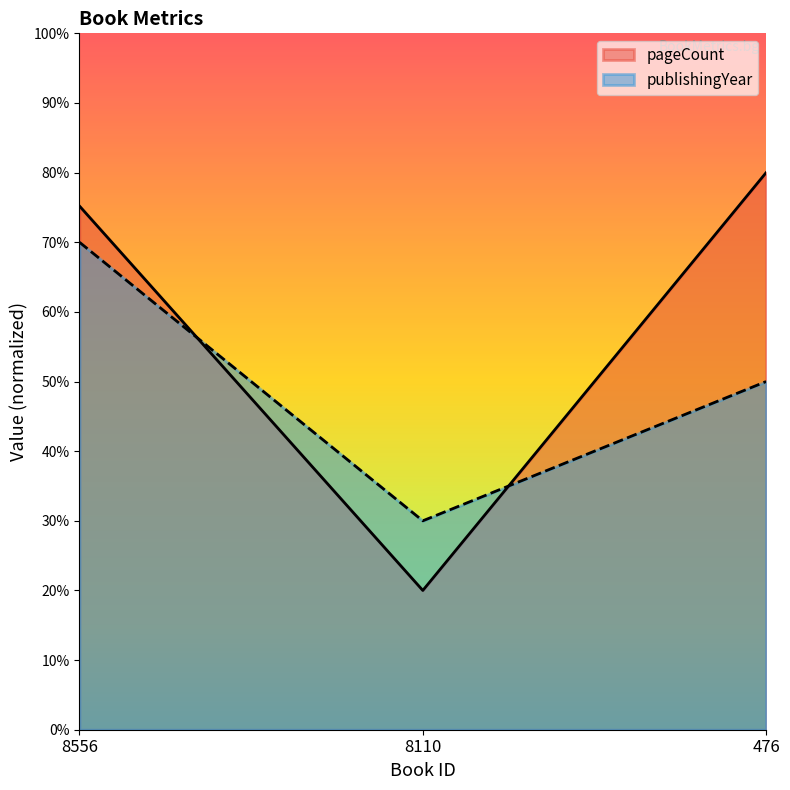

What are all the series names shown in the legend?

pageCount, publishingYear